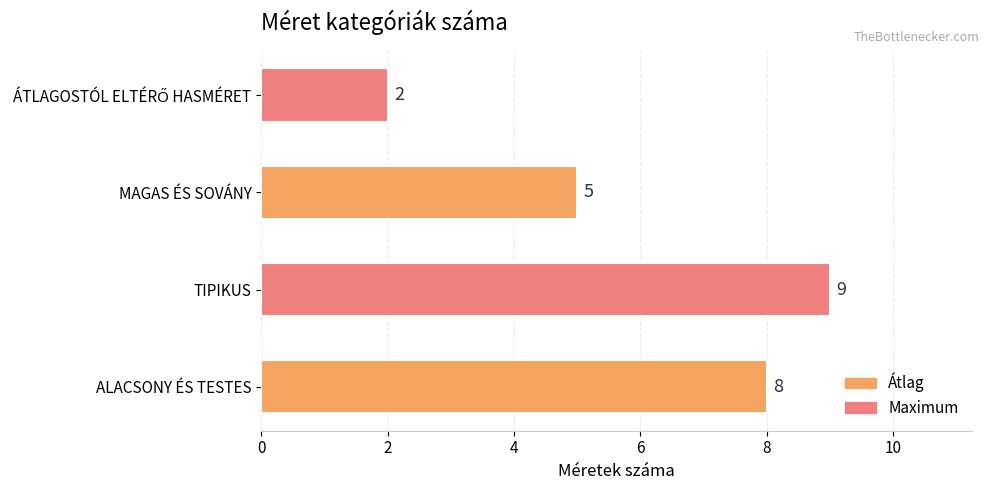

Reading bottom to top, list all the values displayed in this chart.

8	9	5	2